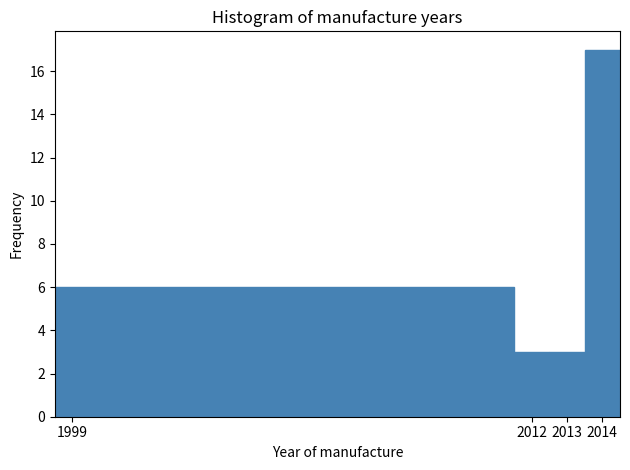

Which range on the x-axis has the tallest bar?

2013.5 to 2014.5